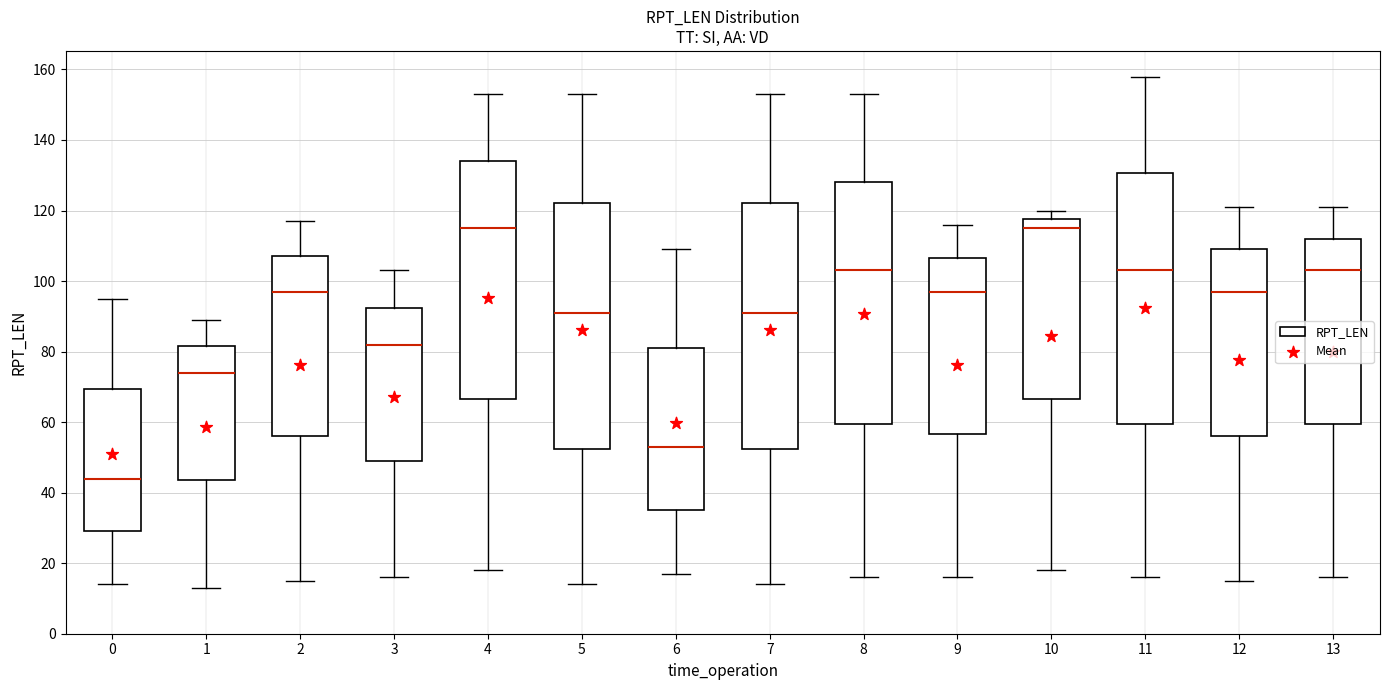

What is the change in value from 1 to 5?

+27.3